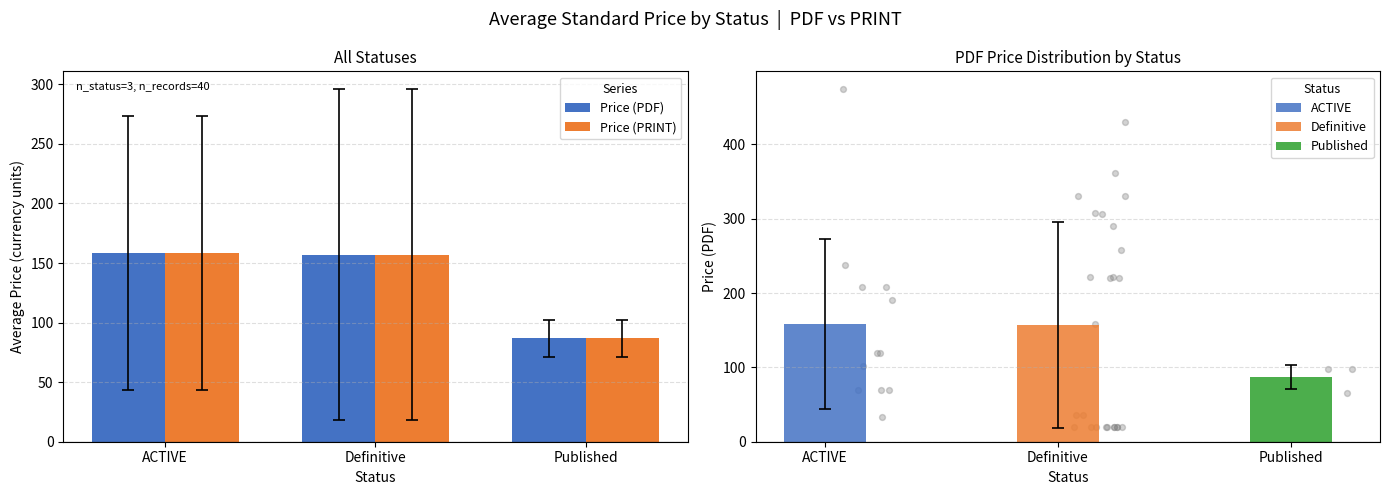

At which category is the sum across all series the highest?

ACTIVE